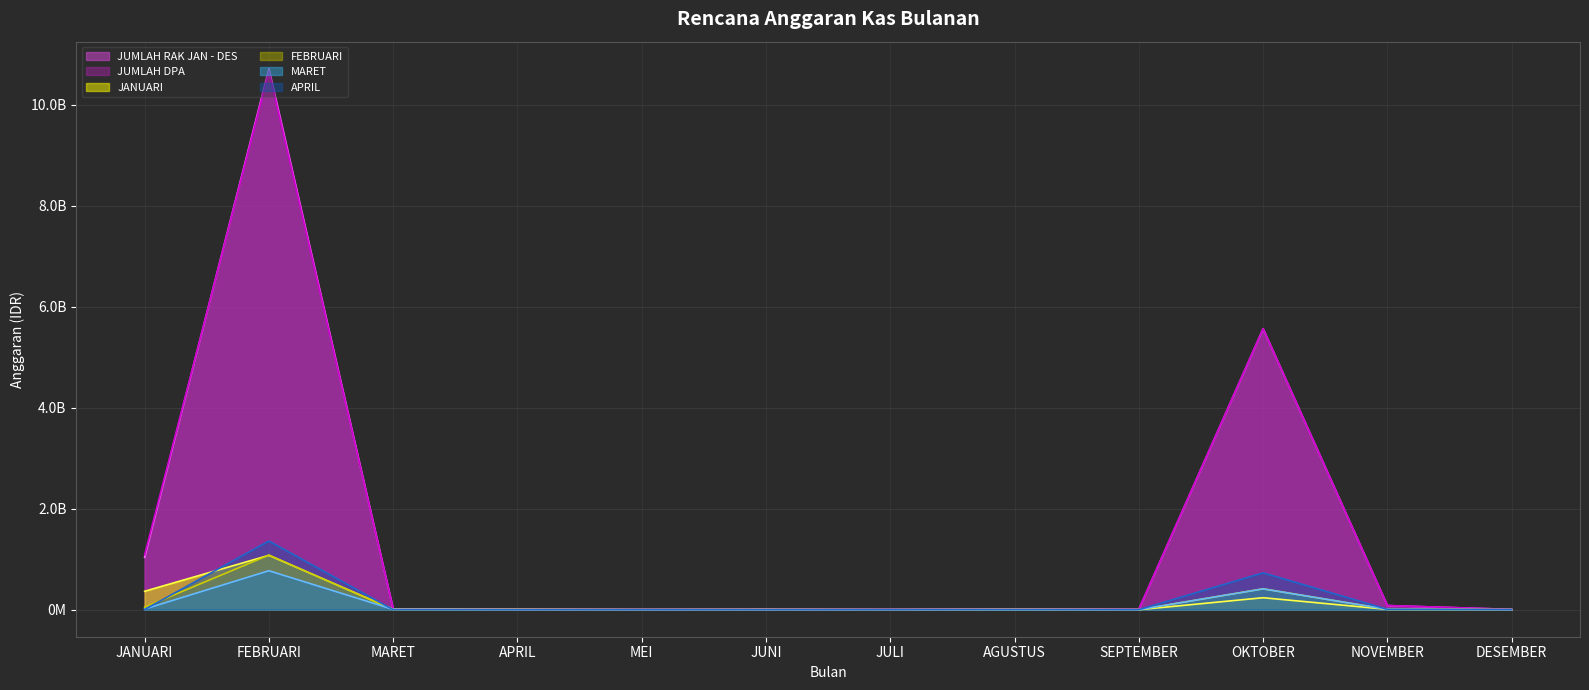

What is the sum of all JUMLAH DPA values?

17449077393